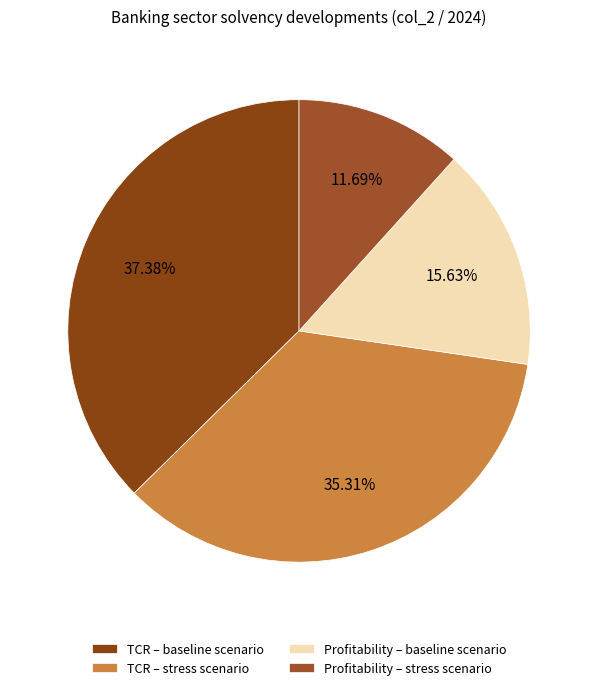

Is it true that Profitability – baseline scenario is 7% of the pie?

False